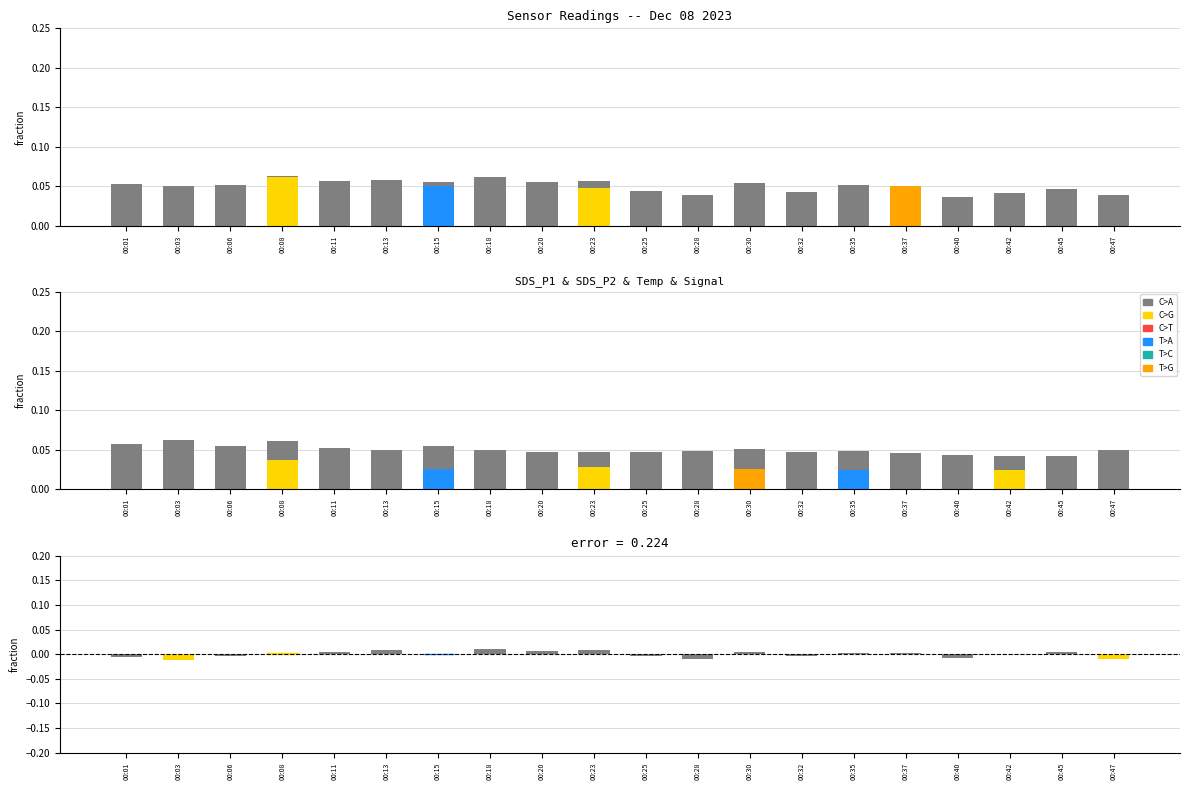

Reading left to right, transcribe all the data shown in this chart.

SDS_P1: 0.1	0.1	0.1	0.1	0.1	0.0	0.1	0.1	0.0	0.0	0.0	0.0	0.1	0.0	0.0	0.0	0.0	0.0	0.0	0.0
error: -0.0	-0.0	-0.0	0.0	0.0	0.0	0.0	0.0	0.0	0.0	-0.0	-0.0	0.0	-0.0	0.0	0.0	-0.0	0.0	0.0	-0.0